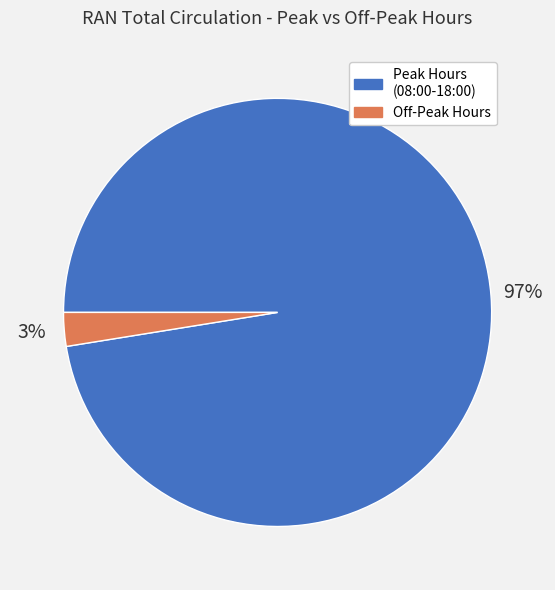

Is there a majority slice in this chart?

Yes